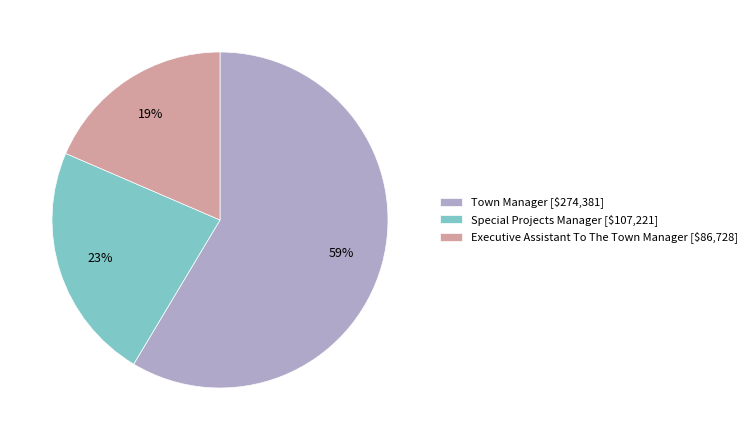

Is there a majority slice in this chart?

Yes